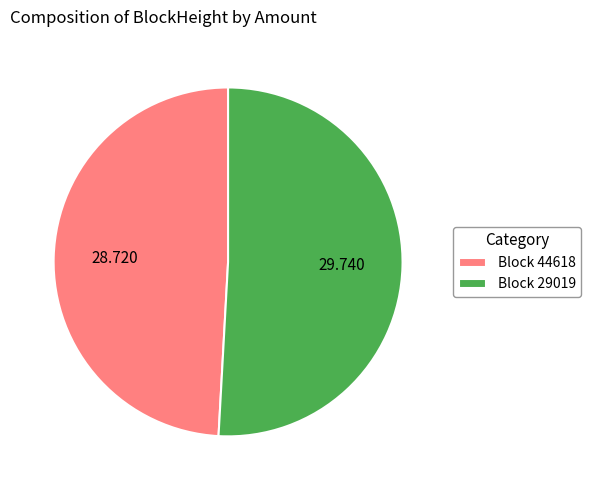

Which category has the smallest portion of the pie?

Block 44618